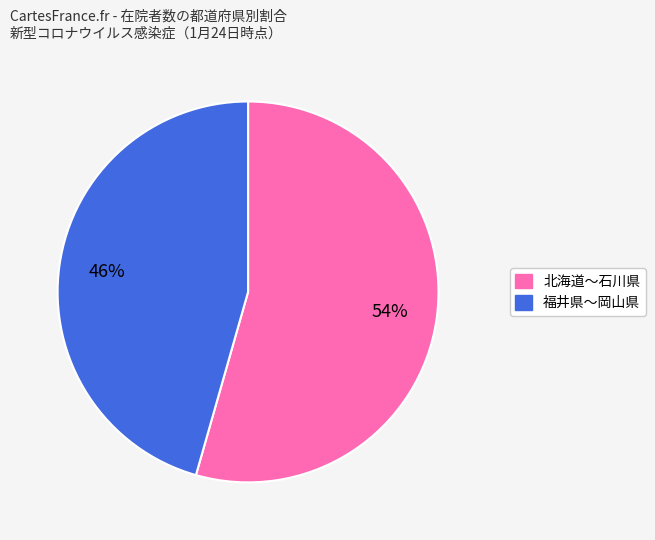

To the nearest percent, what is the average slice percentage?

50%